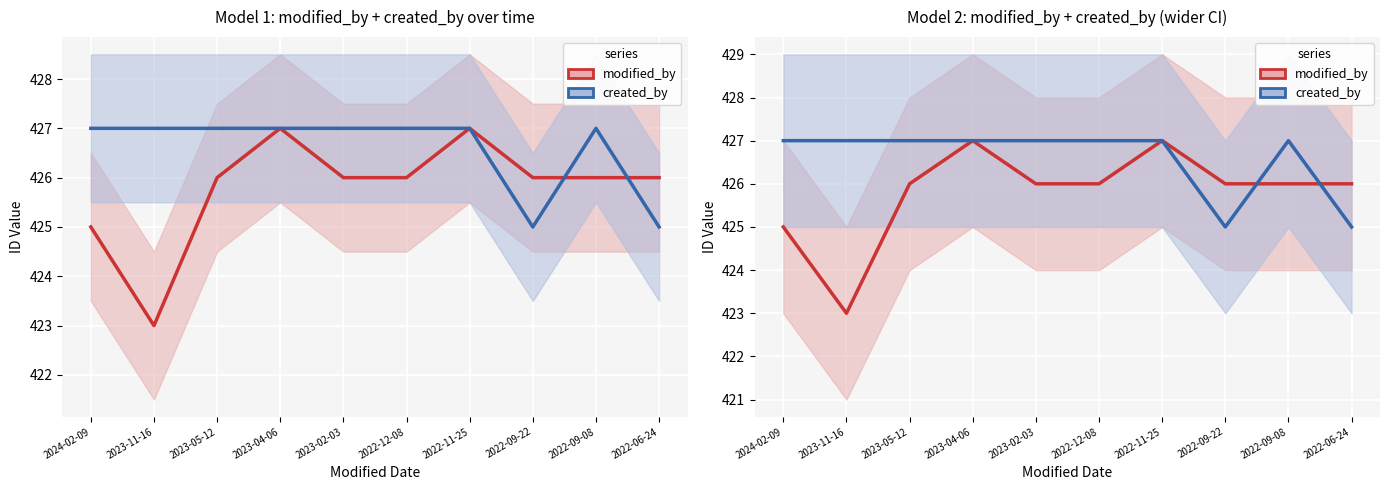

List the series in order of their peak value, lowest first.

modified_by, created_by